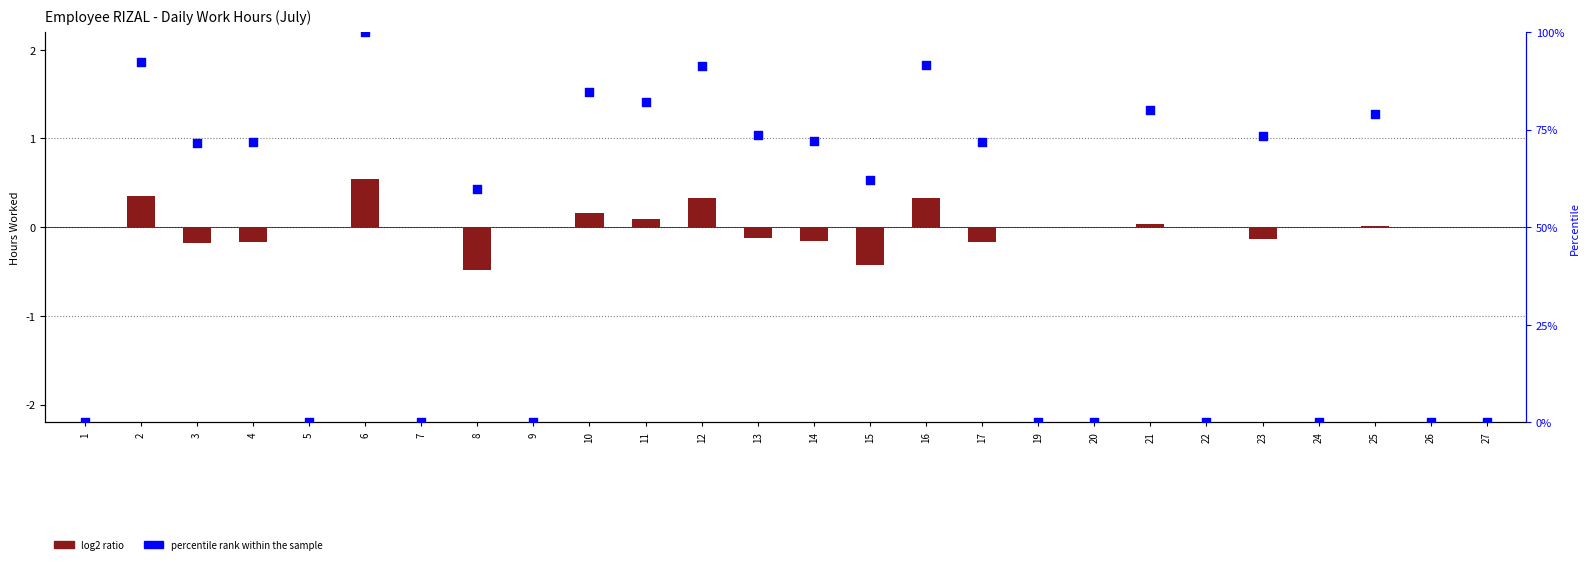

Is the value of percentile rank within the sample at 1 greater than the value of log2 ratio at 21?

No